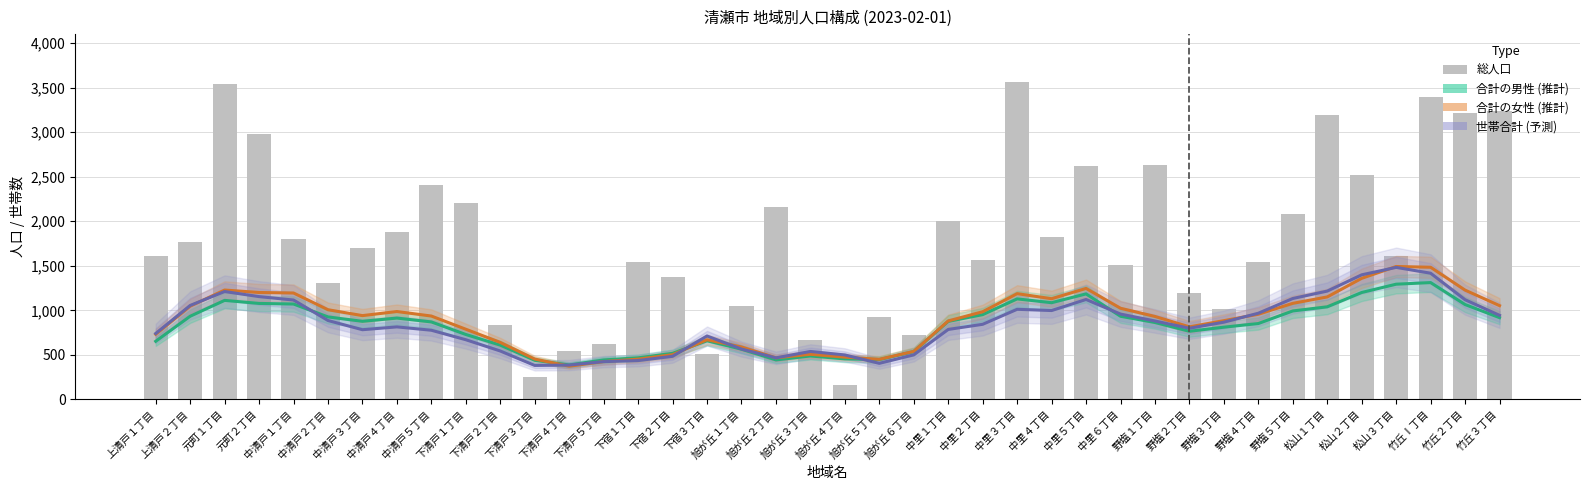

What is the label of the 1st bar from the left?

上清戸１丁目